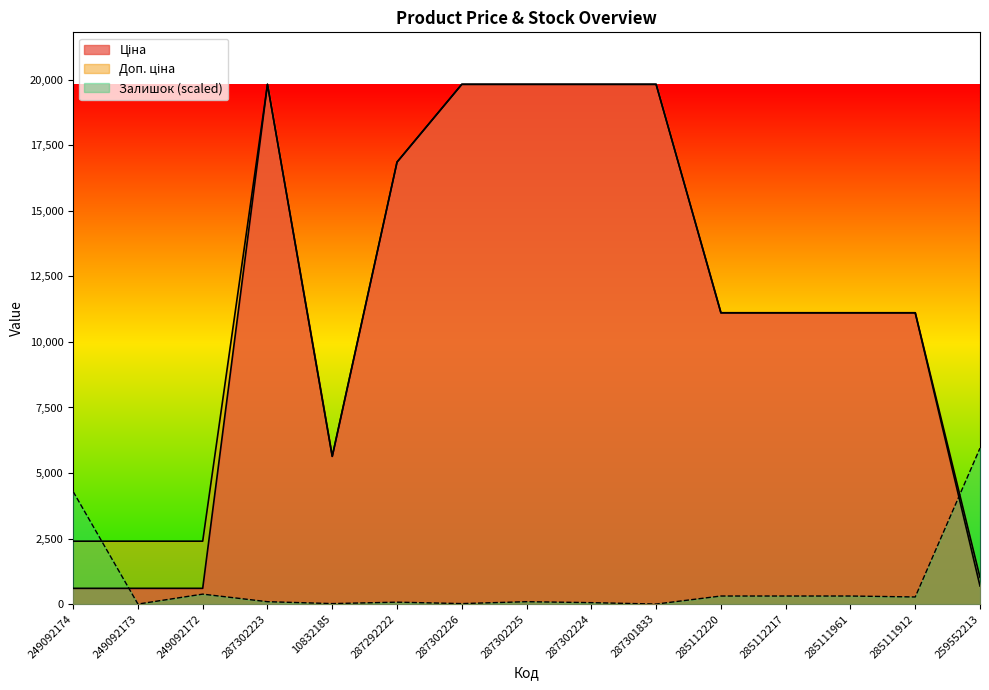

True or false: Ціна has a value of 599.7 at 249092173.

True